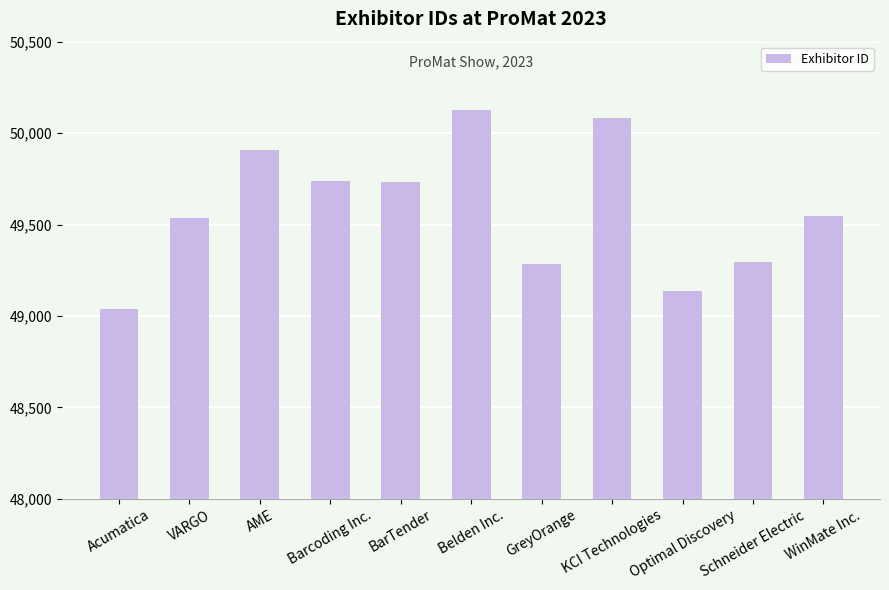

Where does the data first go above 49547?

AME